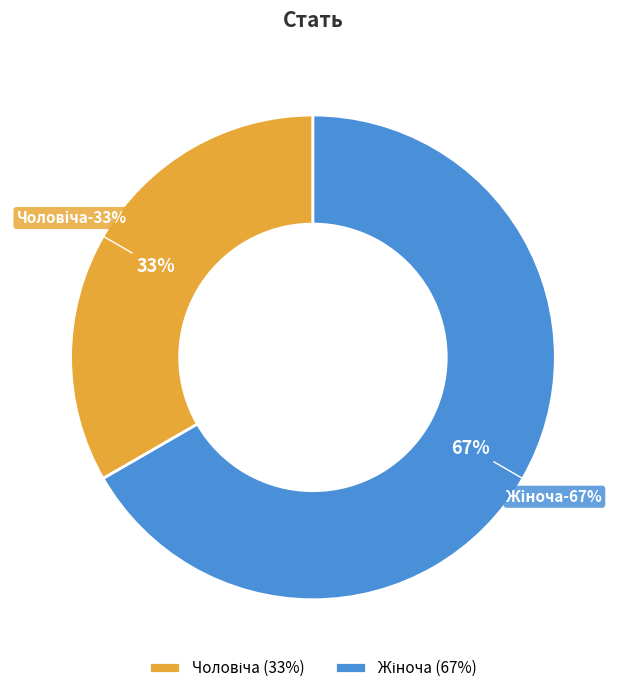

How many segments does this pie chart have?

2